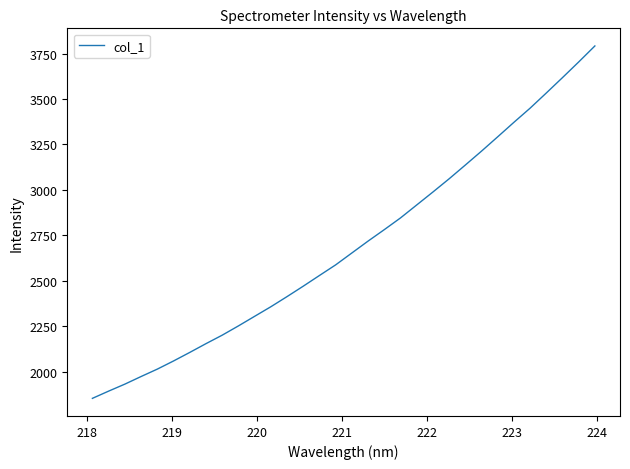

What is the smallest value displayed?

1852.8